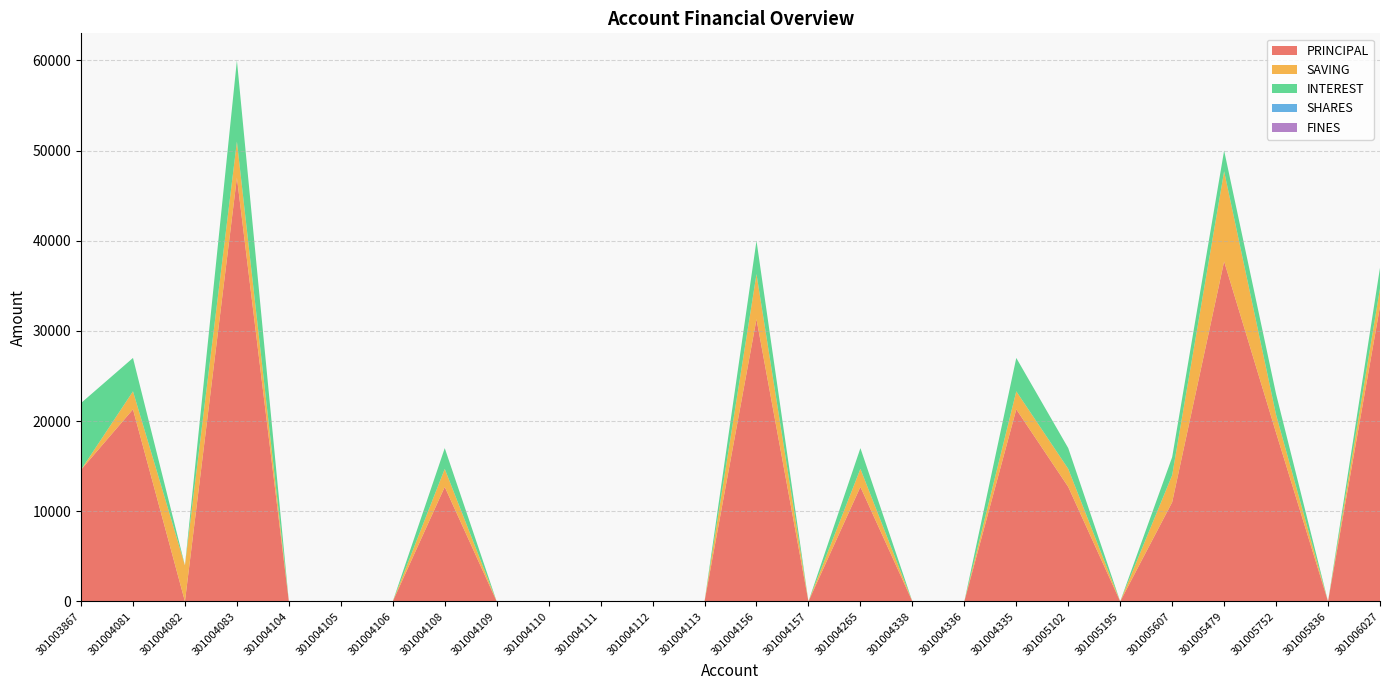

Reading left to right, transcribe all the data shown in this chart.

PRINCIPAL: 14600	21300	0	47000	0	0	0	12700	0	0	0	0	0	31300	0	12700	0	0	21300	12700	0	11000	37700	18700	0	32700
SAVING: 0	2000	4000	4000	0	0	0	2000	0	0	0	0	0	5000	0	2000	0	0	2000	2000	0	3000	10000	2000	0	2000
INTEREST: 7400	3700	0	9000	0	0	0	2300	0	0	0	0	0	3700	0	2300	0	0	3700	2300	0	2000	2300	2300	0	2300
SHARES: 0	0	0	0	0	0	0	0	0	0	0	0	0	0	0	0	0	0	0	0	0	0	0	0	0	0
FINES: 0	0	0	0	0	0	0	0	0	0	0	0	0	0	0	0	0	0	0	0	0	0	0	0	0	0